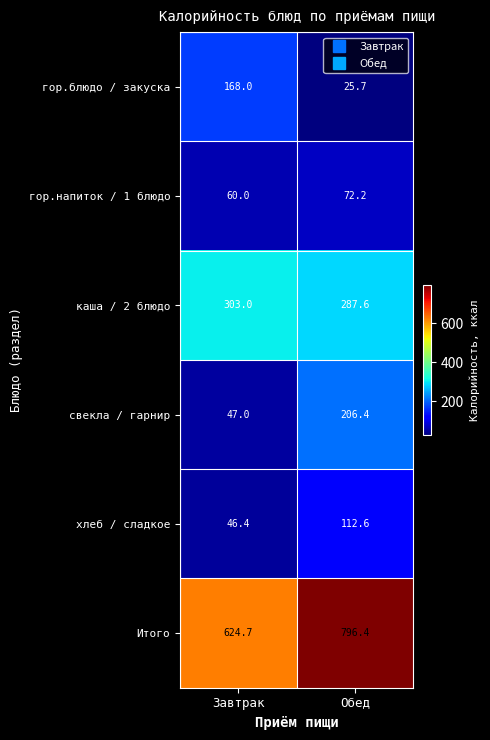

What is the total value across all series at Обед?

1500.9